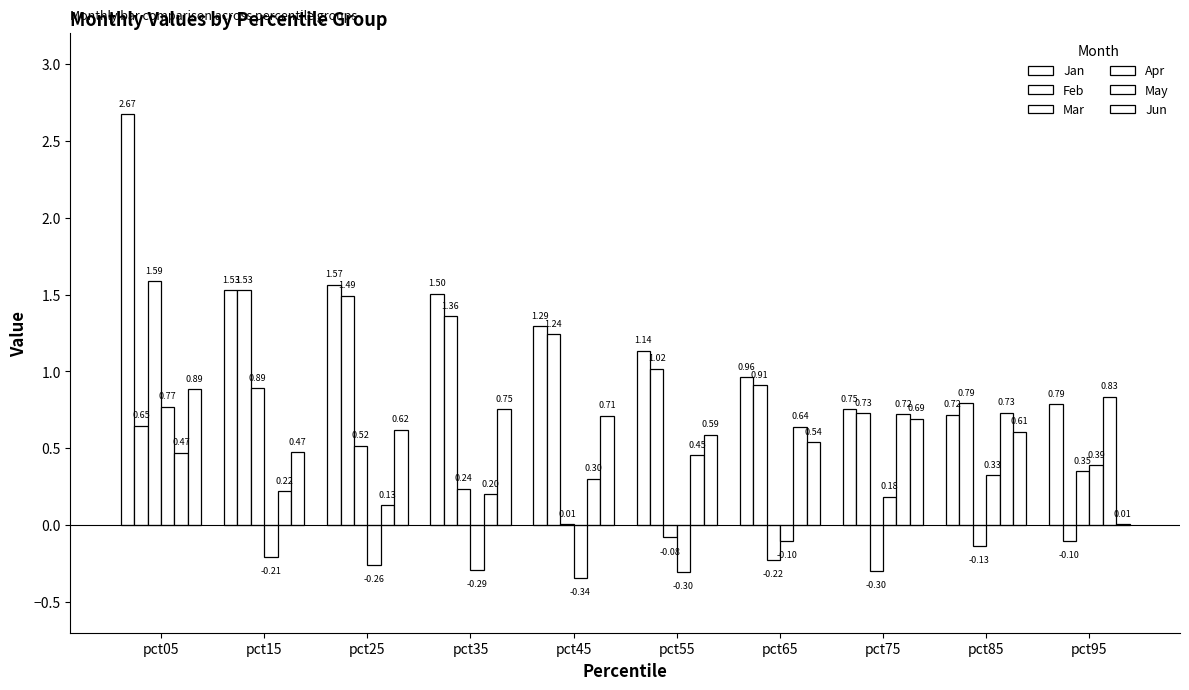

How many groups of bars are there?

10